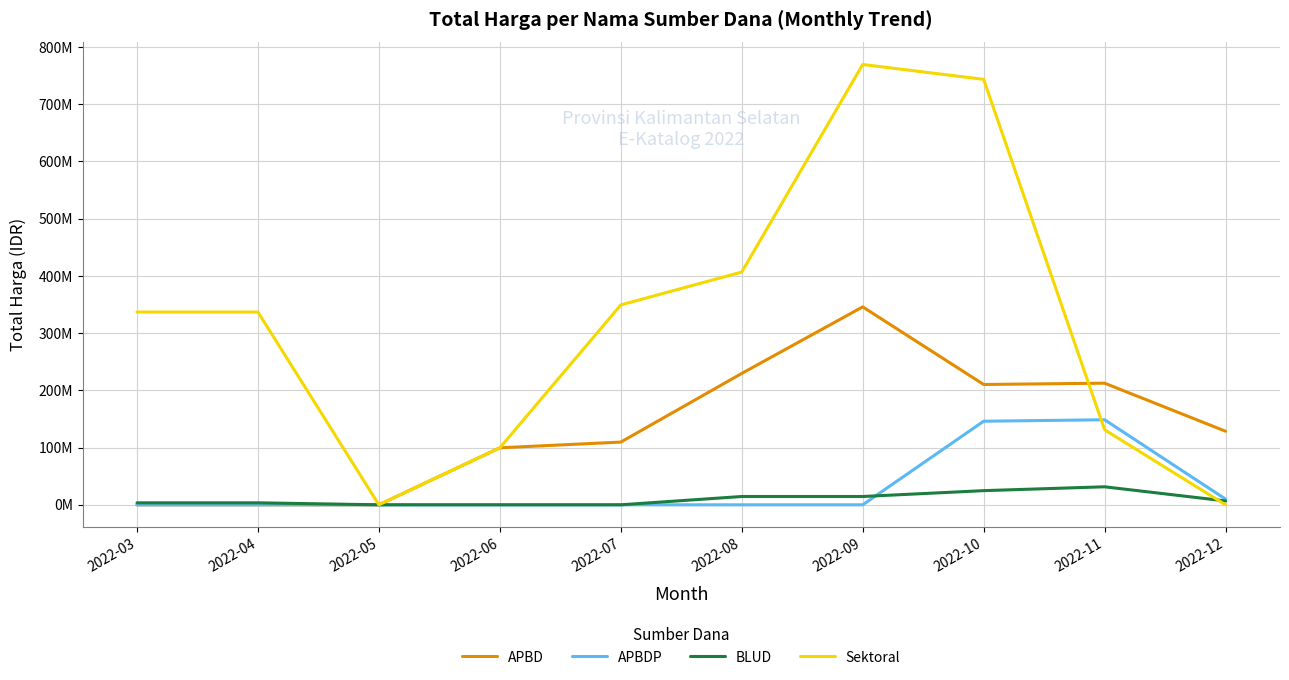

True or false: BLUD has a value of 14500000.0 at 2022-09.

True